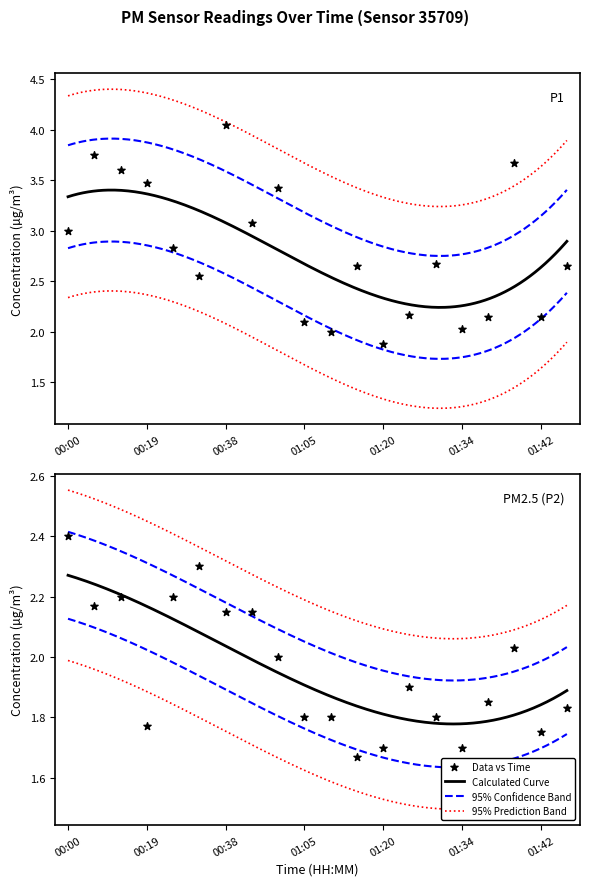

At how many categories does at least one series exceed 2?

18